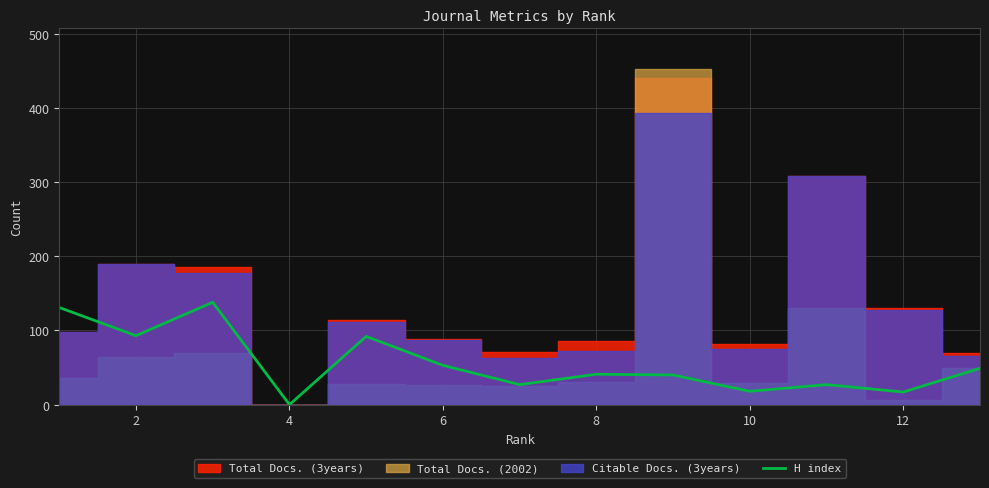

The value of H index at 6 is 53. True or false?

True